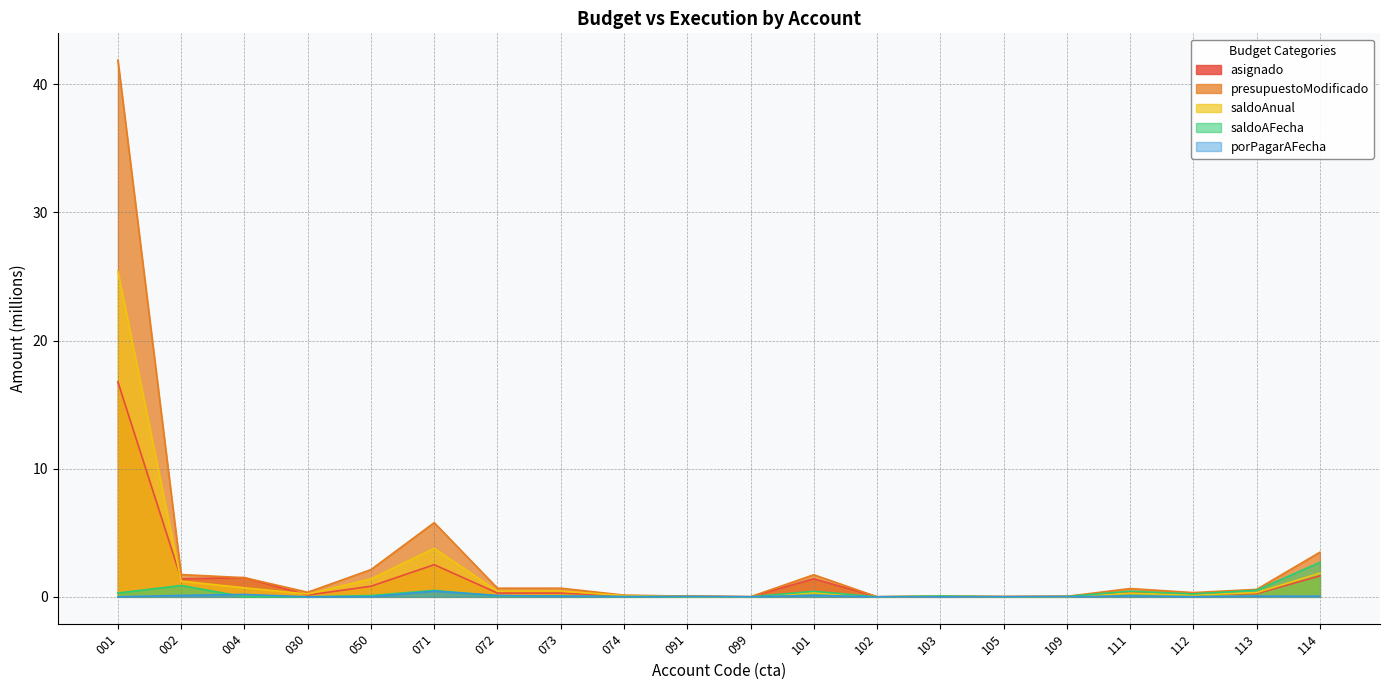

The value of presupuestoModificado at 103 is 0.0. True or false?

False